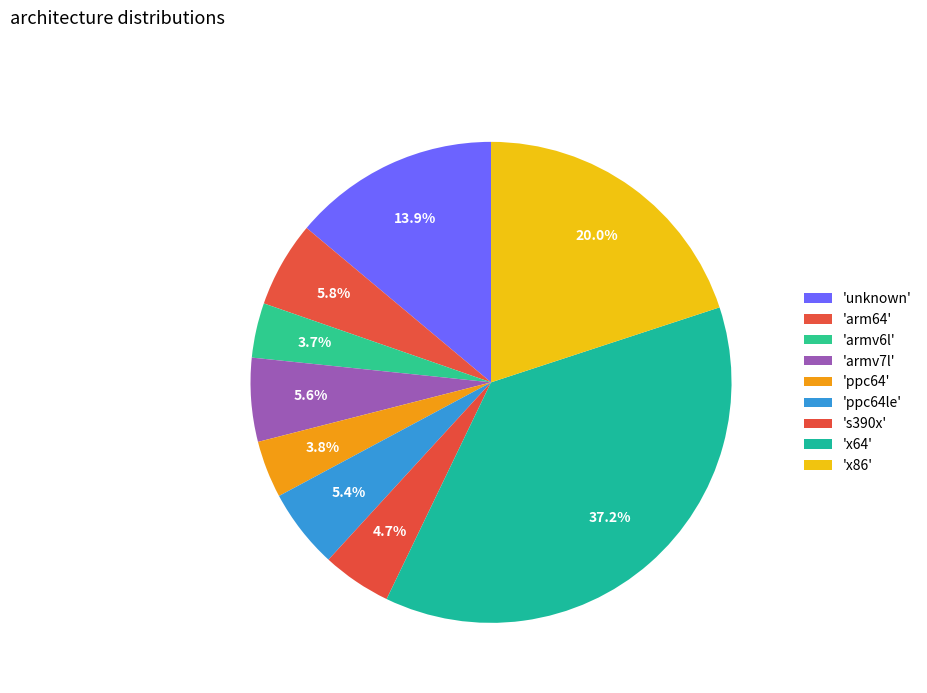

Which slice is the largest?

x64